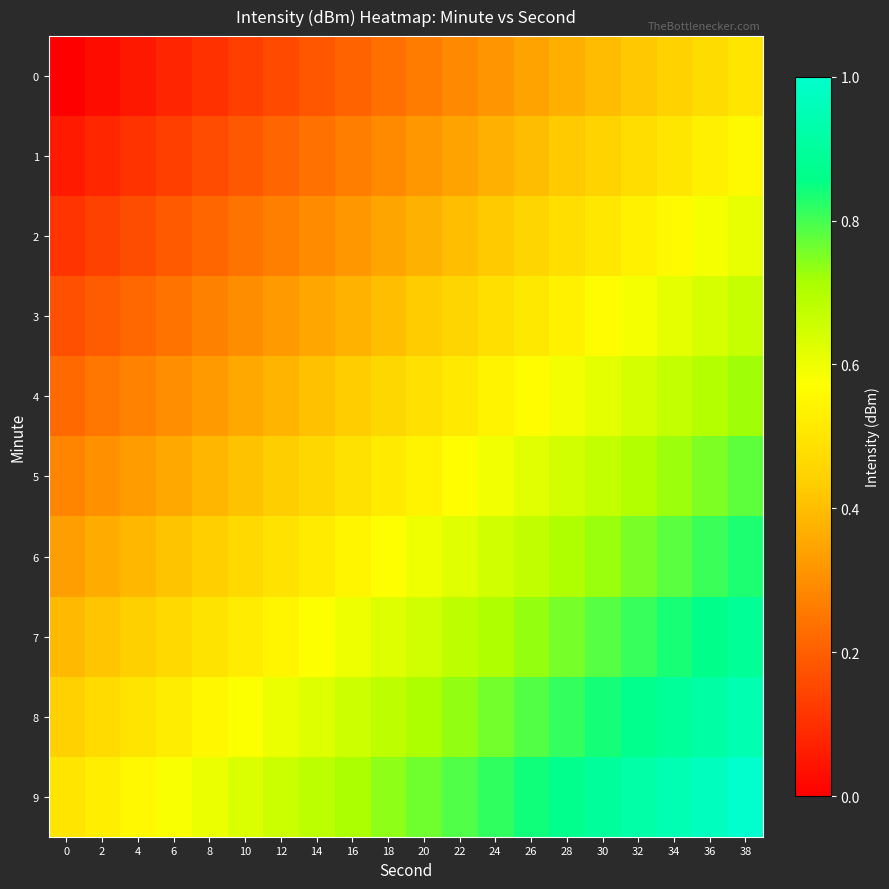

Reading left to right, transcribe all the data shown in this chart.

0: 0=0.0	2=0.0	4=0.1	6=0.1	8=0.1	10=0.1	12=0.2	14=0.2	16=0.2	18=0.2	20=0.3	22=0.3	24=0.3	26=0.3	28=0.4	30=0.4	32=0.4	34=0.4	36=0.5	38=0.5
1: 0=0.1	2=0.1	4=0.1	6=0.1	8=0.2	10=0.2	12=0.2	14=0.2	16=0.3	18=0.3	20=0.3	22=0.3	24=0.4	26=0.4	28=0.4	30=0.5	32=0.5	34=0.5	36=0.5	38=0.6
2: 0=0.1	2=0.1	4=0.2	6=0.2	8=0.2	10=0.2	12=0.3	14=0.3	16=0.3	18=0.3	20=0.4	22=0.4	24=0.4	26=0.5	28=0.5	30=0.5	32=0.5	34=0.6	36=0.6	38=0.6
3: 0=0.2	2=0.2	4=0.2	6=0.2	8=0.3	10=0.3	12=0.3	14=0.4	16=0.4	18=0.4	20=0.4	22=0.5	24=0.5	26=0.5	28=0.5	30=0.6	32=0.6	34=0.6	36=0.6	38=0.7
4: 0=0.2	2=0.2	4=0.3	6=0.3	8=0.3	10=0.4	12=0.4	14=0.4	16=0.4	18=0.5	20=0.5	22=0.5	24=0.5	26=0.6	28=0.6	30=0.6	32=0.6	34=0.7	36=0.7	38=0.7
5: 0=0.3	2=0.3	4=0.3	6=0.4	8=0.4	10=0.4	12=0.4	14=0.5	16=0.5	18=0.5	20=0.5	22=0.6	24=0.6	26=0.6	28=0.6	30=0.7	32=0.7	34=0.7	36=0.8	38=0.8
6: 0=0.3	2=0.4	4=0.4	6=0.4	8=0.4	10=0.5	12=0.5	14=0.5	16=0.5	18=0.6	20=0.6	22=0.6	24=0.6	26=0.7	28=0.7	30=0.7	32=0.8	34=0.8	36=0.8	38=0.8
7: 0=0.4	2=0.4	4=0.4	6=0.5	8=0.5	10=0.5	12=0.5	14=0.6	16=0.6	18=0.6	20=0.7	22=0.7	24=0.7	26=0.7	28=0.8	30=0.8	32=0.8	34=0.8	36=0.9	38=0.9
8: 0=0.4	2=0.5	4=0.5	6=0.5	8=0.5	10=0.6	12=0.6	14=0.6	16=0.7	18=0.7	20=0.7	22=0.7	24=0.8	26=0.8	28=0.8	30=0.8	32=0.9	34=0.9	36=0.9	38=0.9
9: 0=0.5	2=0.5	4=0.6	6=0.6	8=0.6	10=0.6	12=0.7	14=0.7	16=0.7	18=0.7	20=0.8	22=0.8	24=0.8	26=0.8	28=0.9	30=0.9	32=0.9	34=0.9	36=1.0	38=1.0